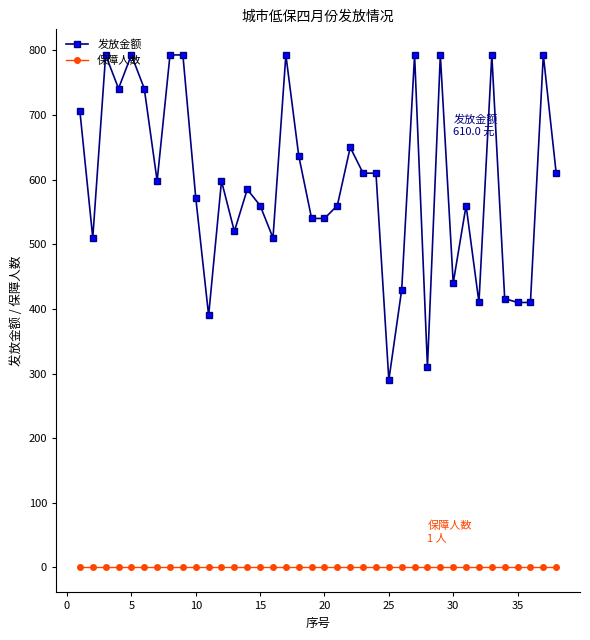

How many series are shown in this chart?

2